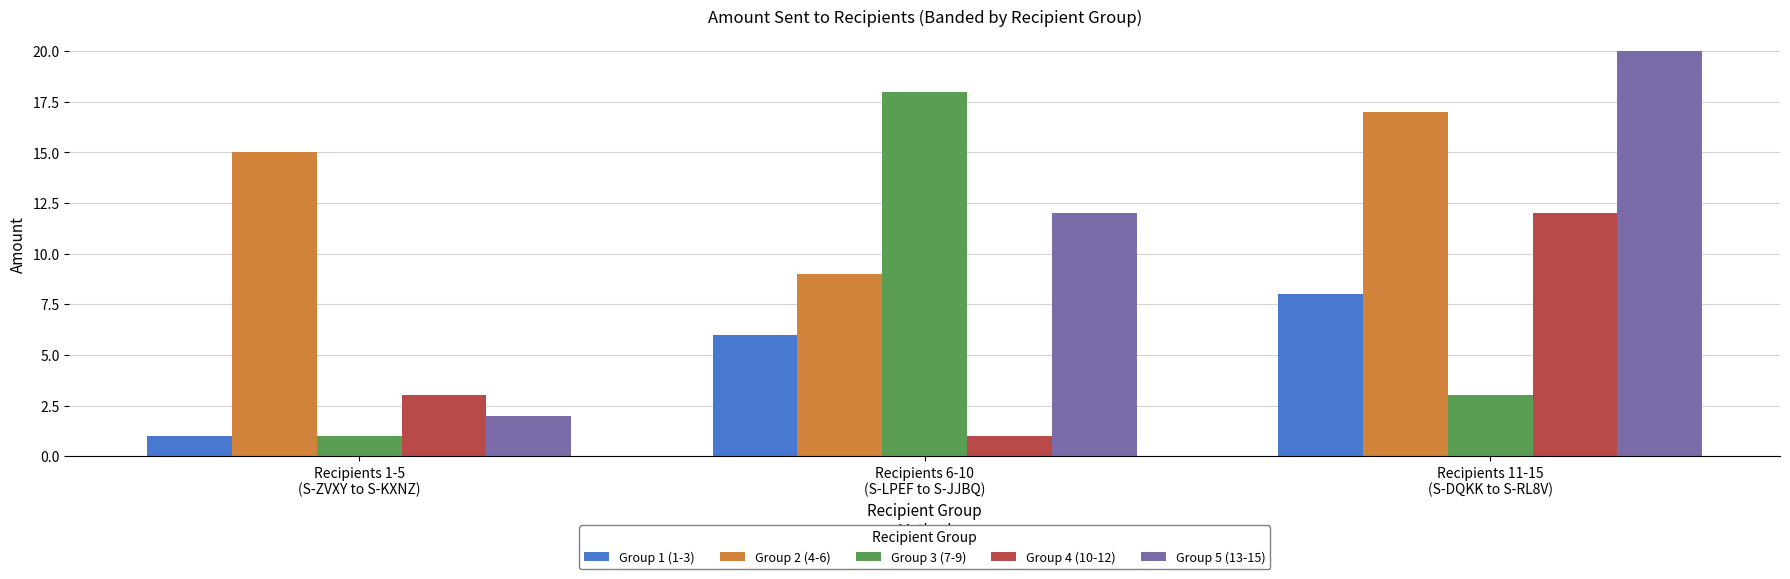

Is the value of Group 3 (7-9) at Recipients 11-15
(S-DQKK to S-RL8V) greater than the value of Group 1 (1-3) at Recipients 1-5
(S-ZVXY to S-KXNZ)?

Yes